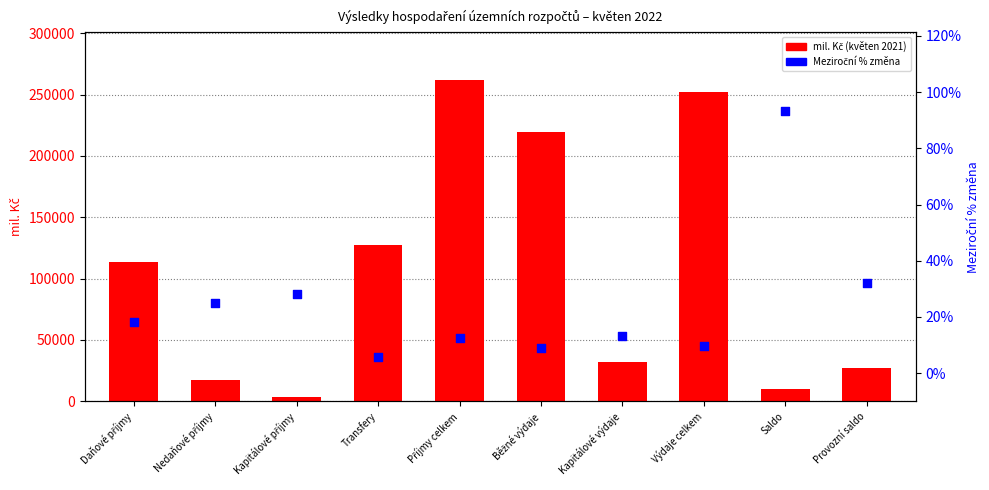

Which series has the largest Y range (max minus min)?

mil. Kč (květen 2021)